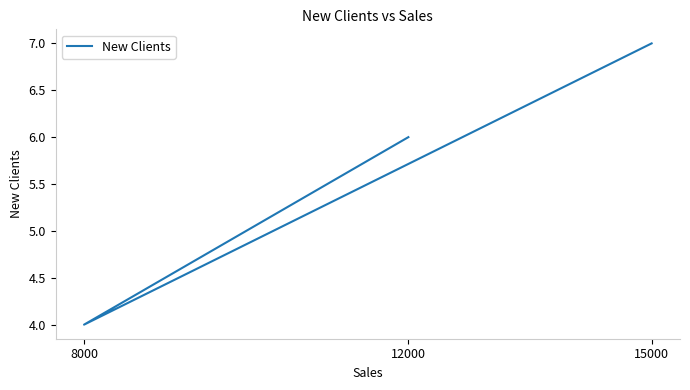

The value at 12000 is 6. True or false?

True